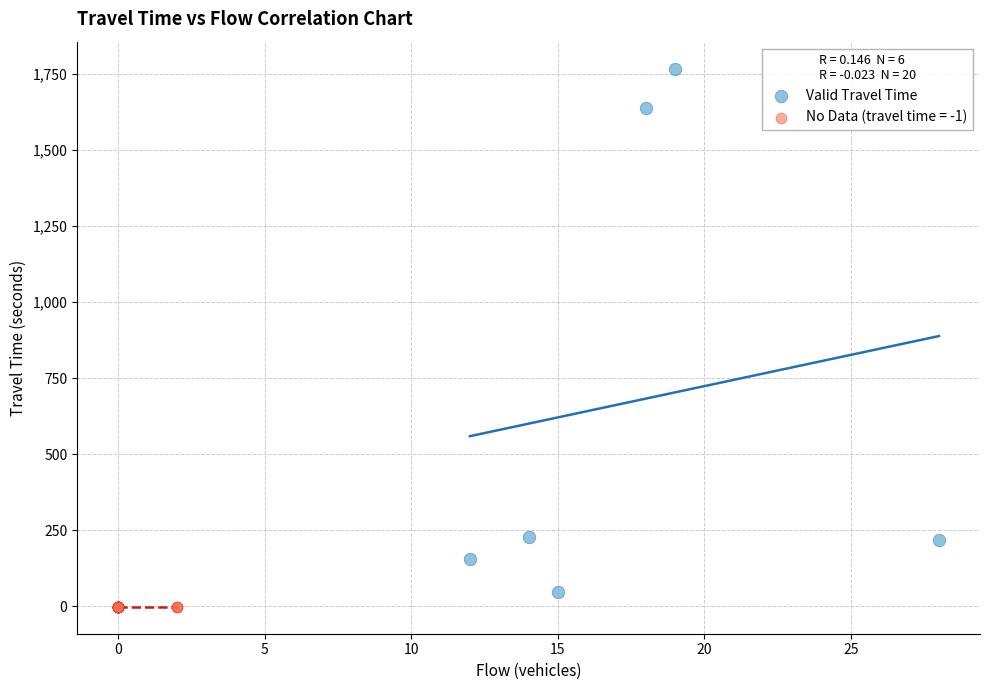

Which series reaches the maximum Y coordinate?

Valid Travel Time